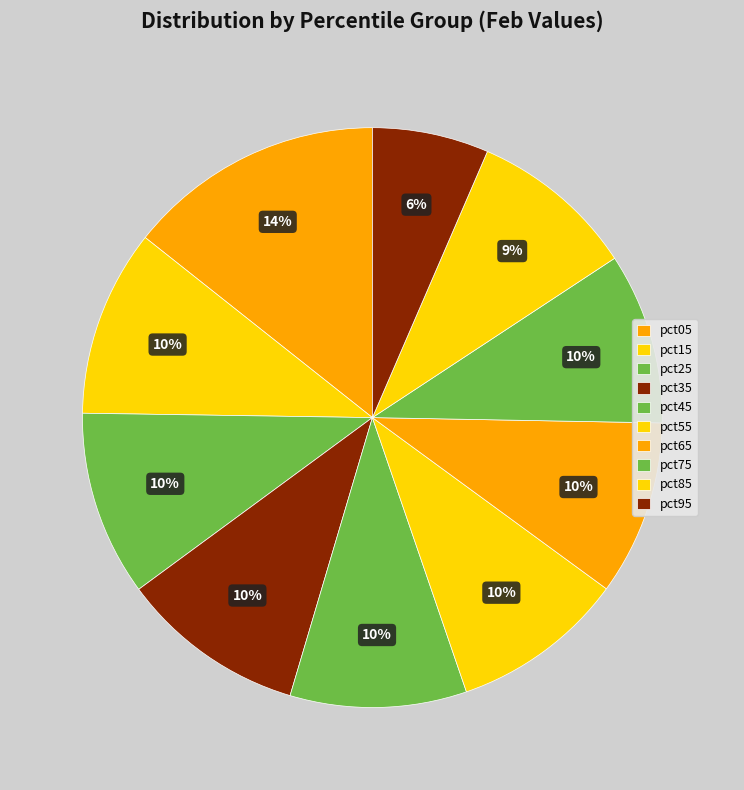

To the nearest percent, what percentage of the pie is pct95?

6%